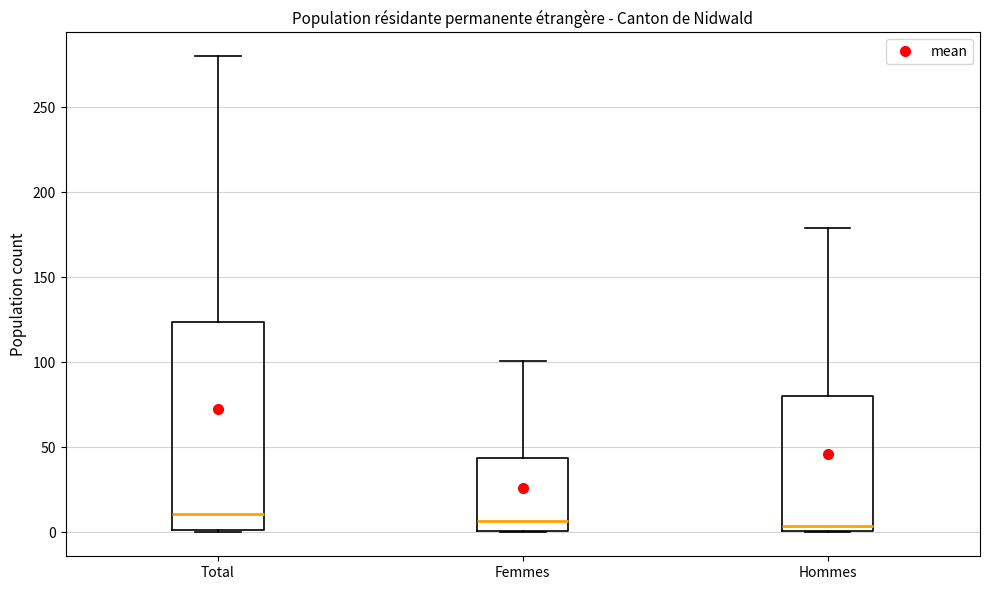

Where does the upper whisker of the box for Total end on the y-axis? The values are not printed on the chart, so give them approximately, as read against the axis.

280